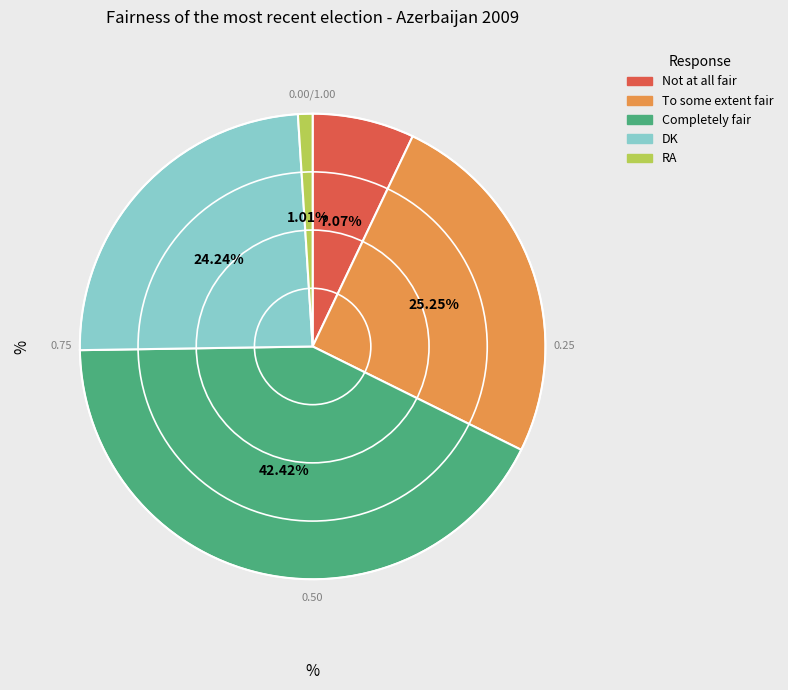

True or false: Not at all fair accounts for 19% of the total.

False